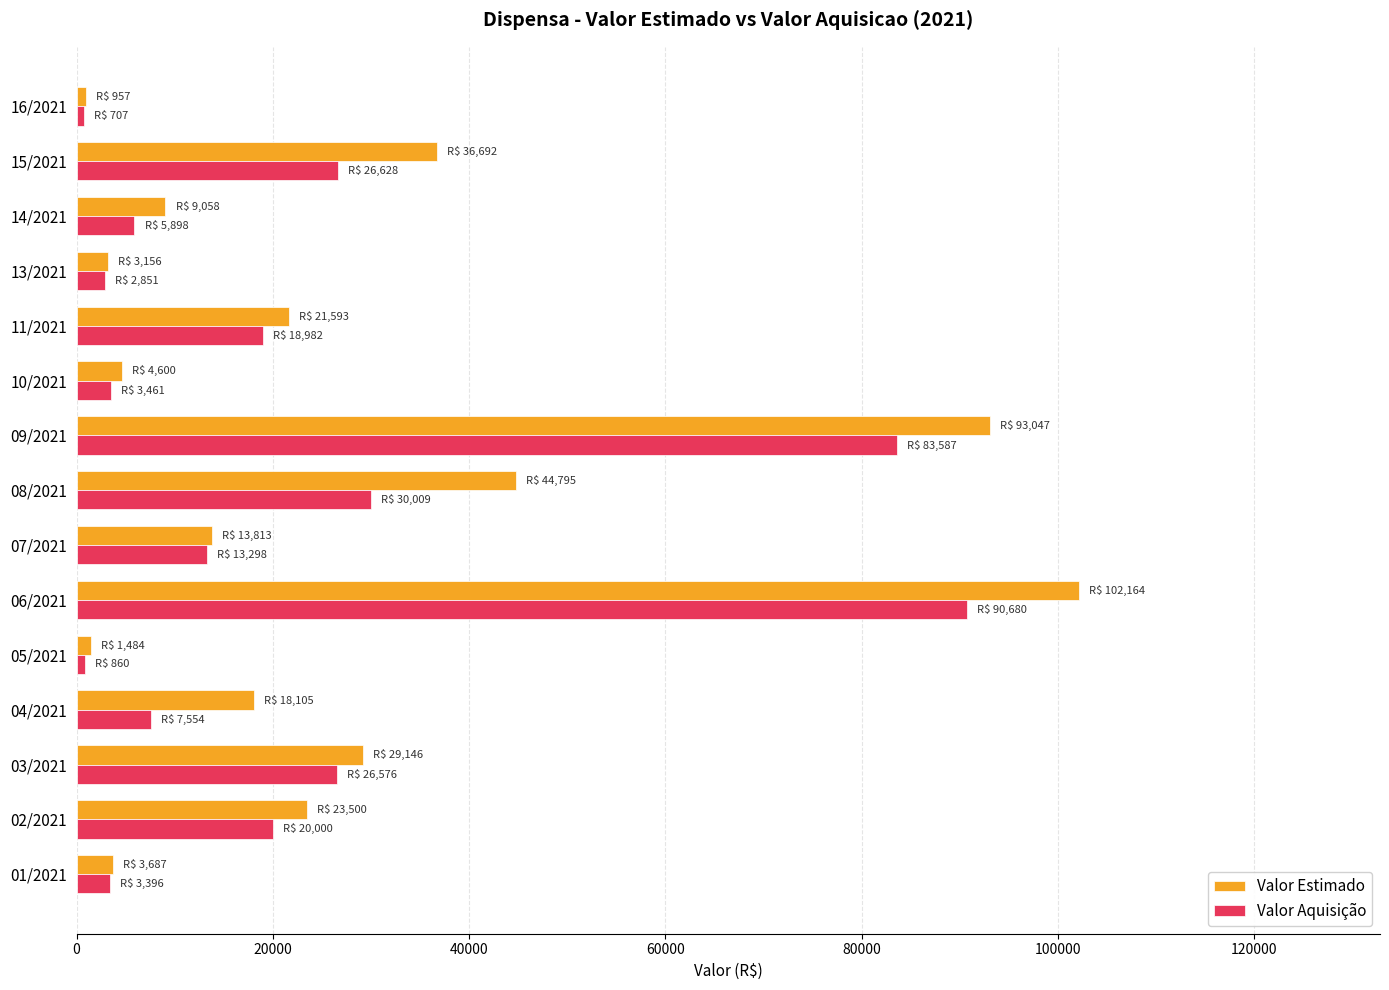

What is the average value of the Valor Aquisição series?

22299.1